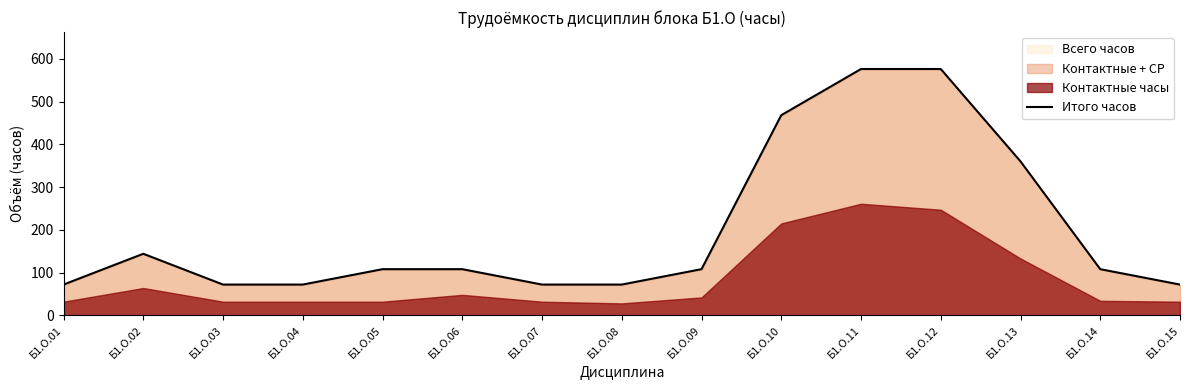

How many values exceed 108?

5